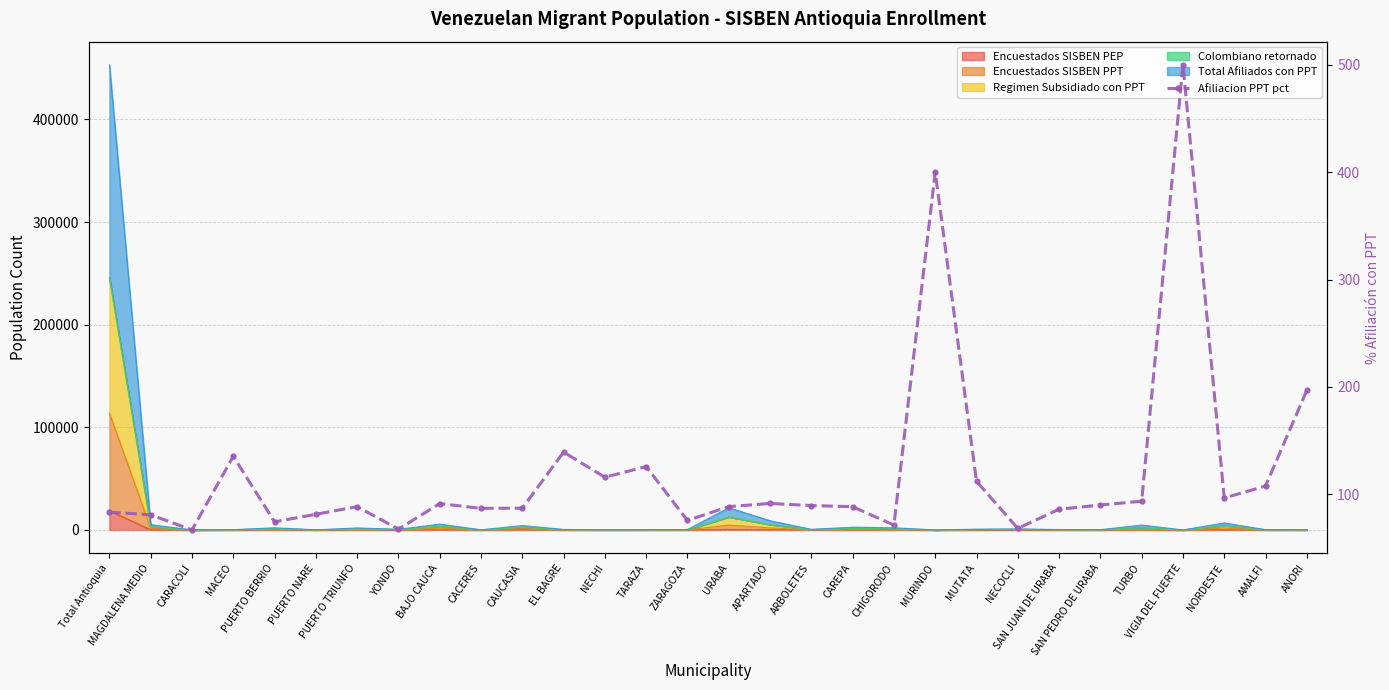

What is the maximum value shown in the chart?

500.0